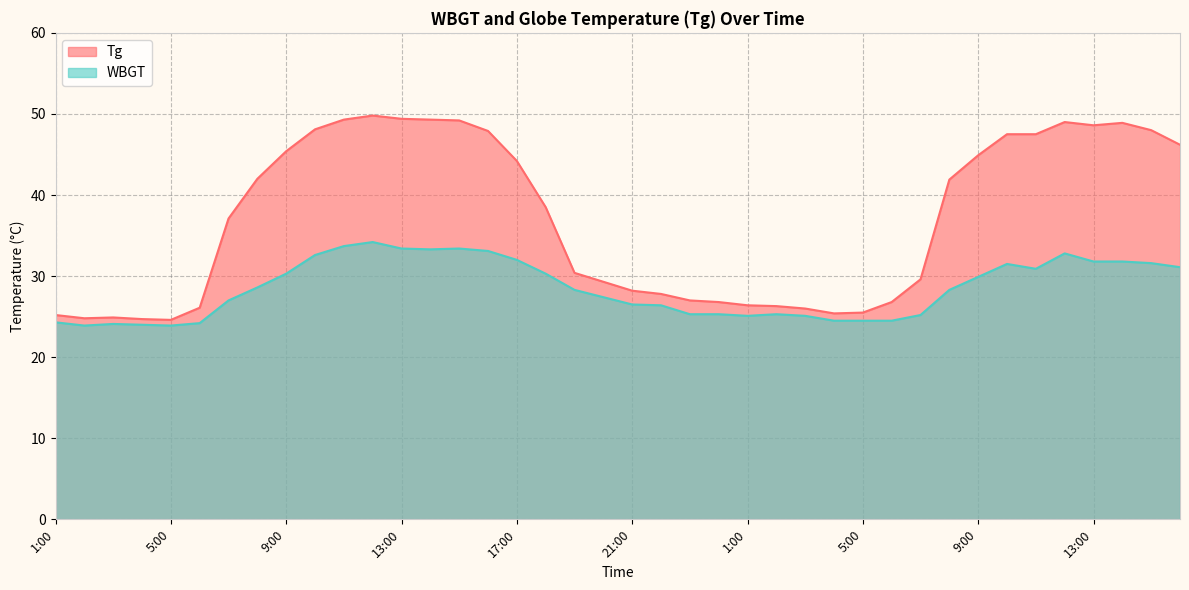

List the series in order of their peak value, lowest first.

WBGT, Tg